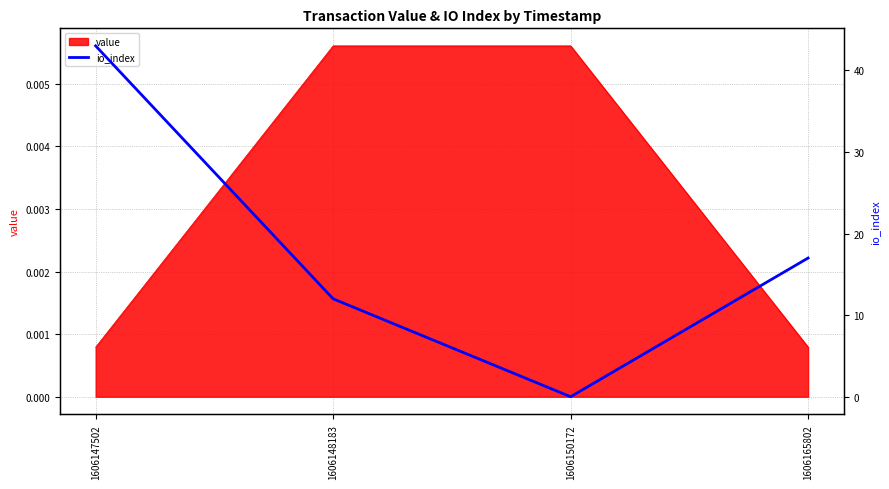

Does the chart have visible grid lines?

Yes